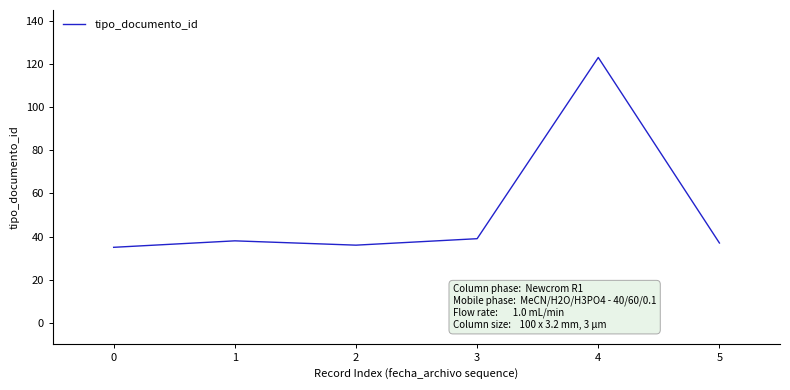

Which label corresponds to the largest value in the chart?

4